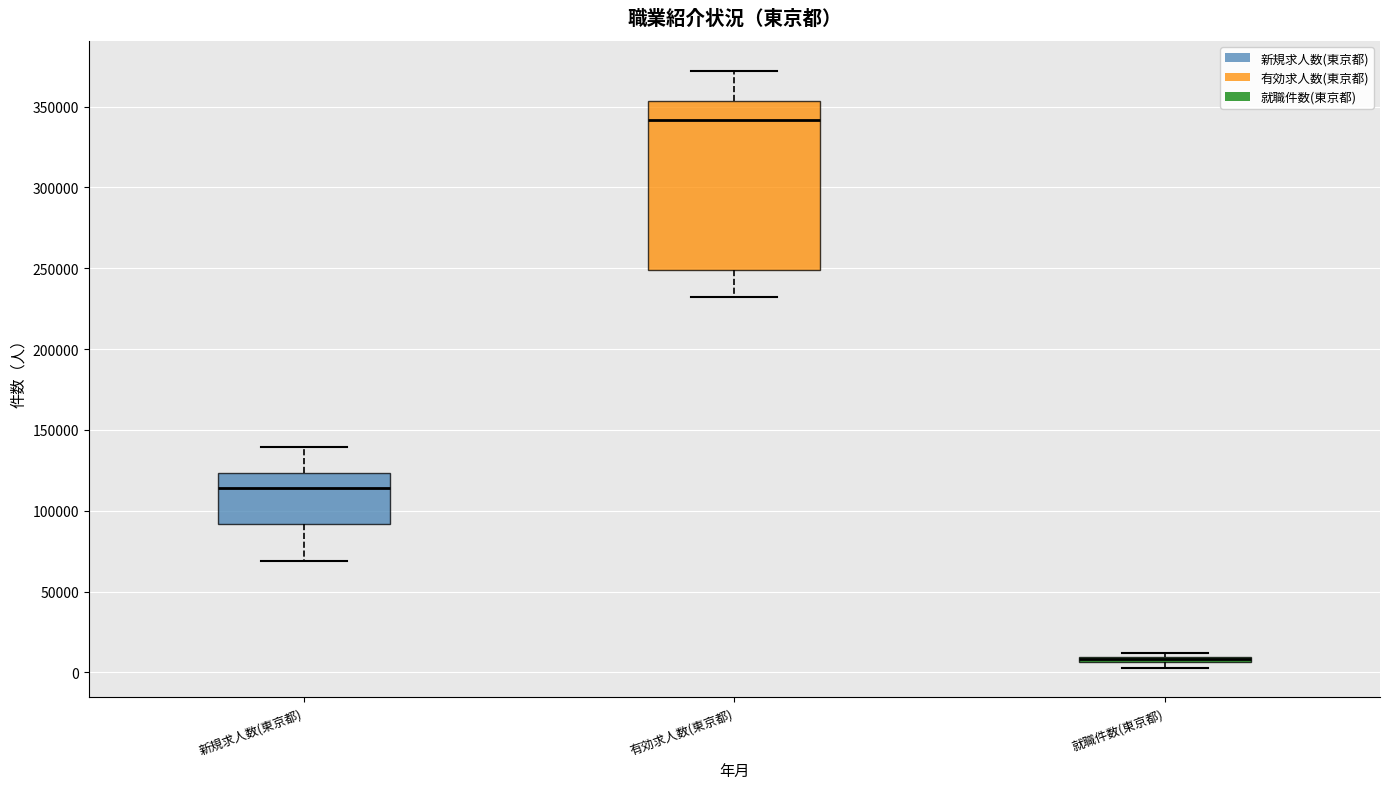

Comparing the boxes themselves (not the whiskers), which one is the tallest?

有効求人数(東京都)